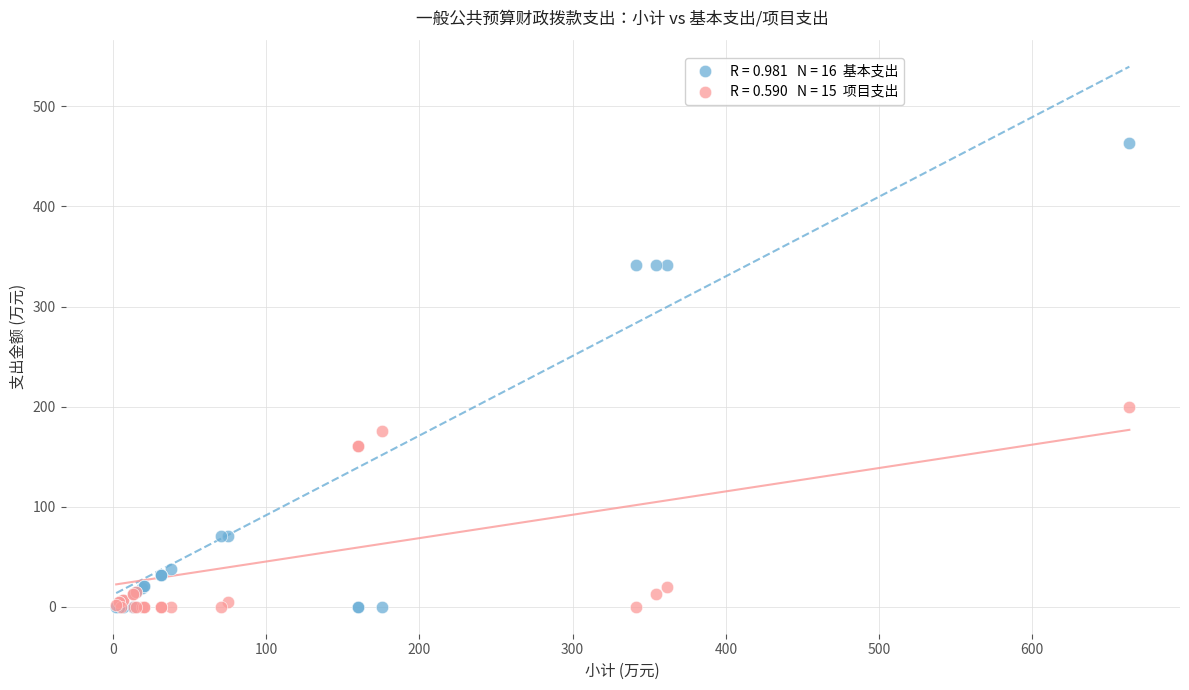

Across all series, what Y value is closest to 231?

199.6